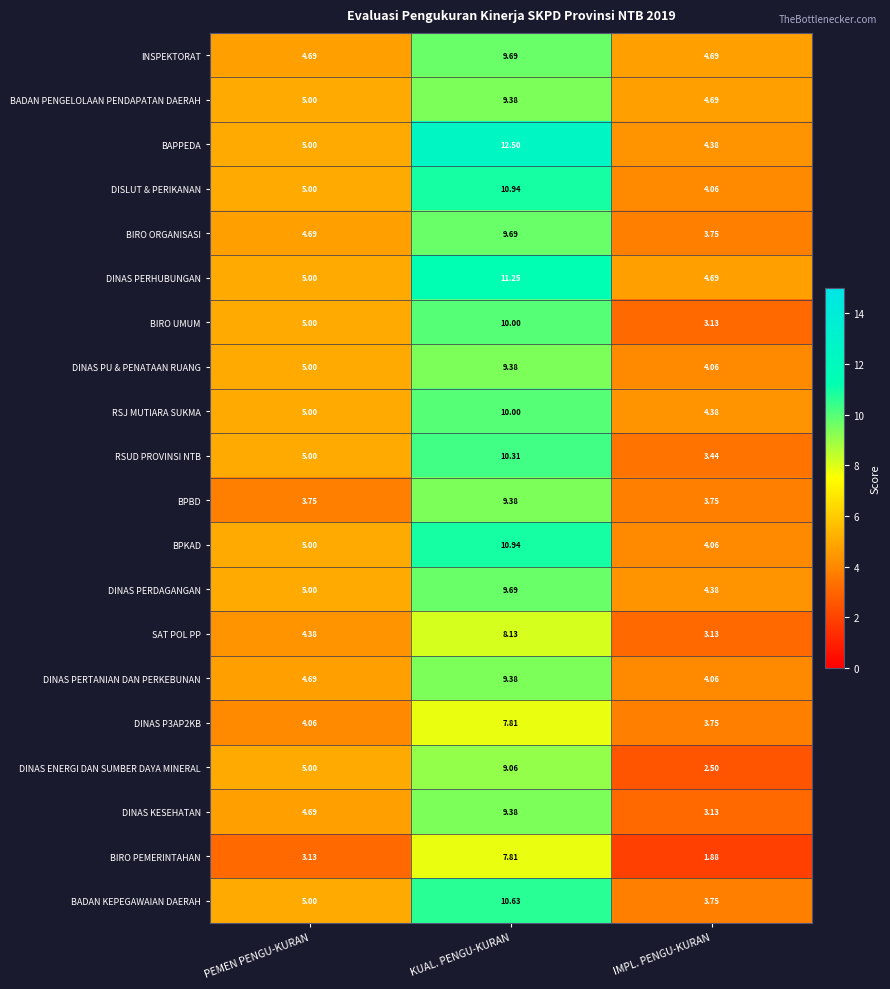

Between PEMEN PENGU-KURAN and KUAL. PENGU-KURAN, which series saw the biggest shift?

BAPPEDA